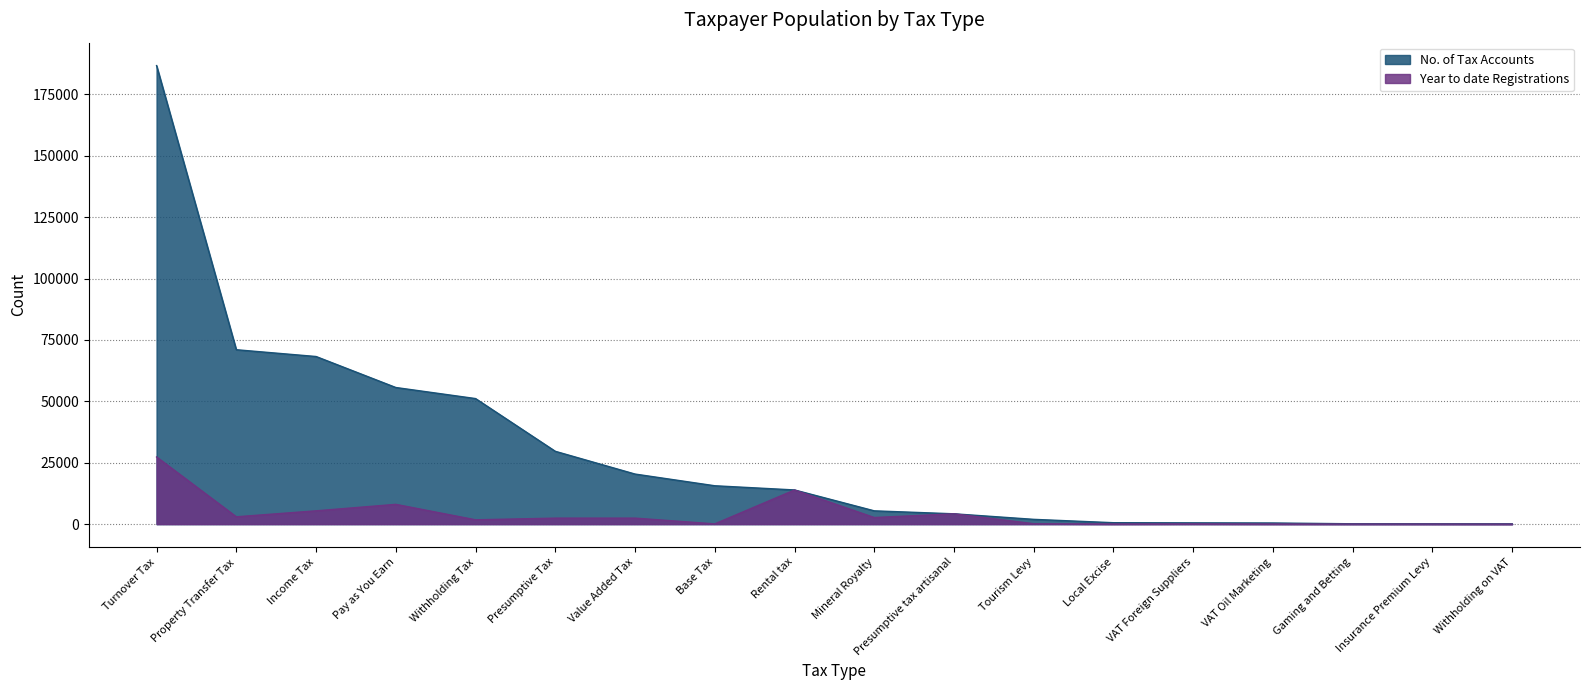

Between Mineral Royalty and Property Transfer Tax, which is larger?

Property Transfer Tax